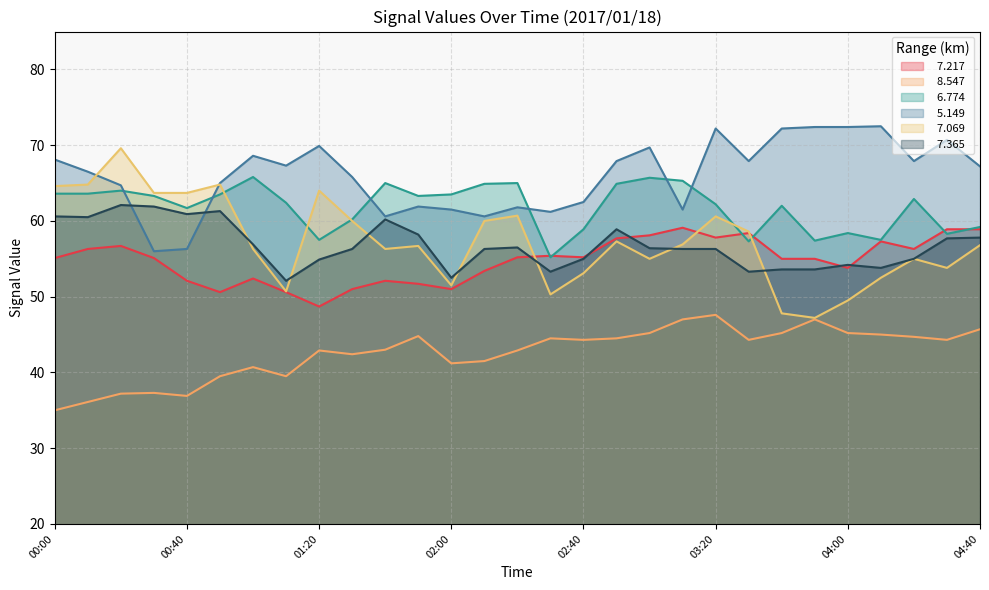

What is the label of the 13th point from the left?

02:00